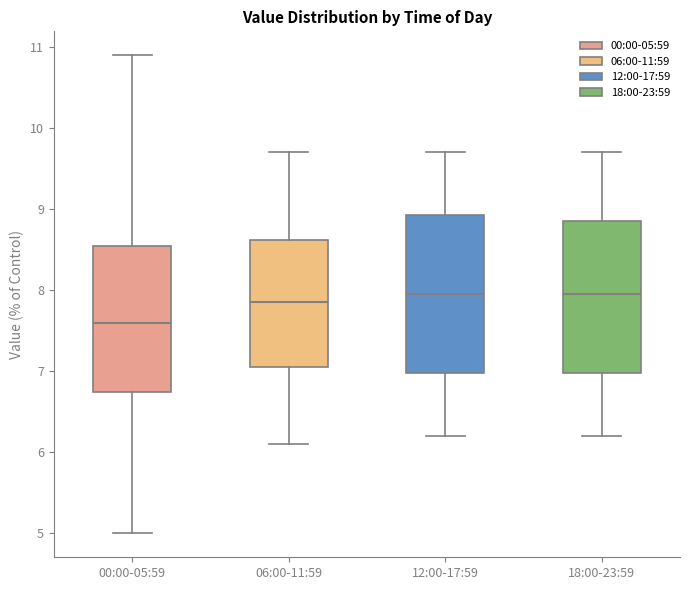

Which box has the lowest median line?

00:00-05:59